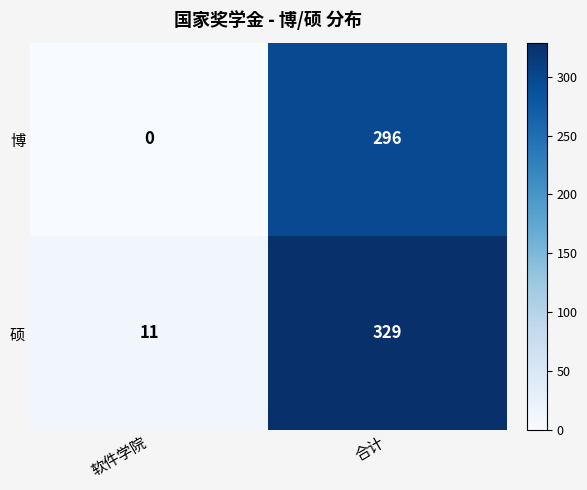

What is the average value of the 博 series?

148